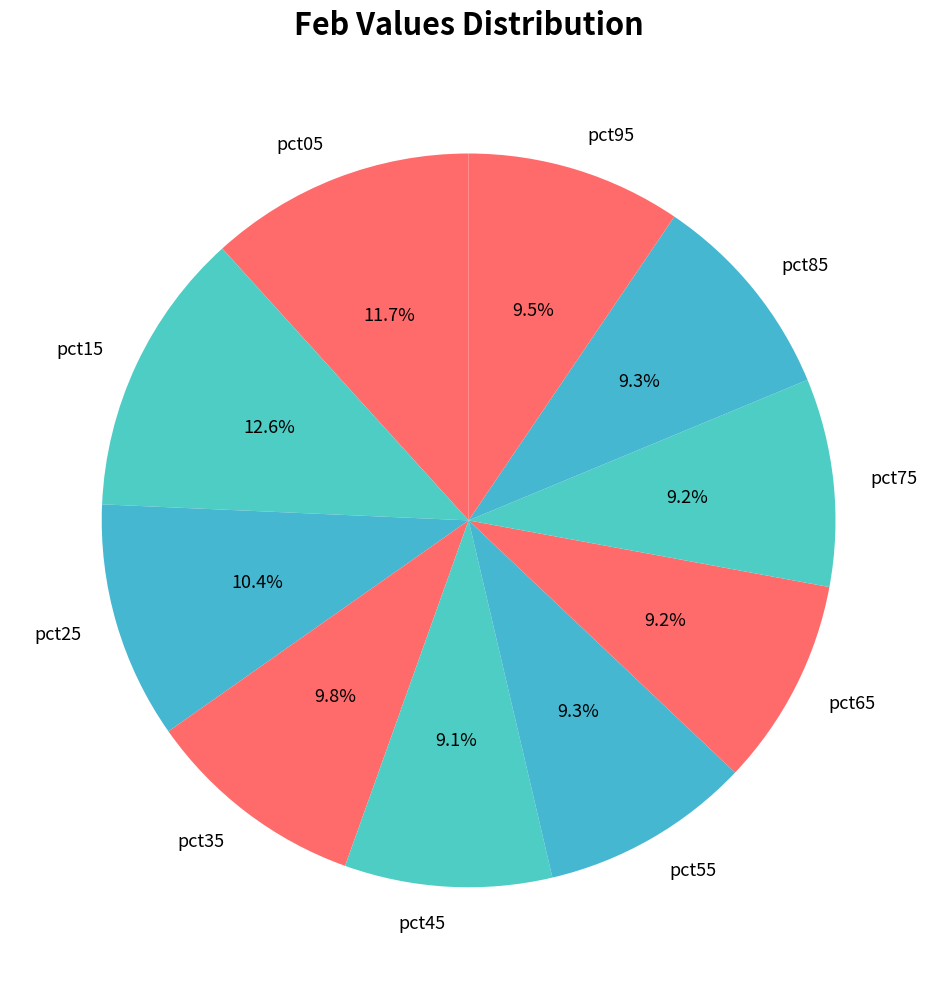

Approximately how many times larger is the value at pct95 compared to pct25?

0.9